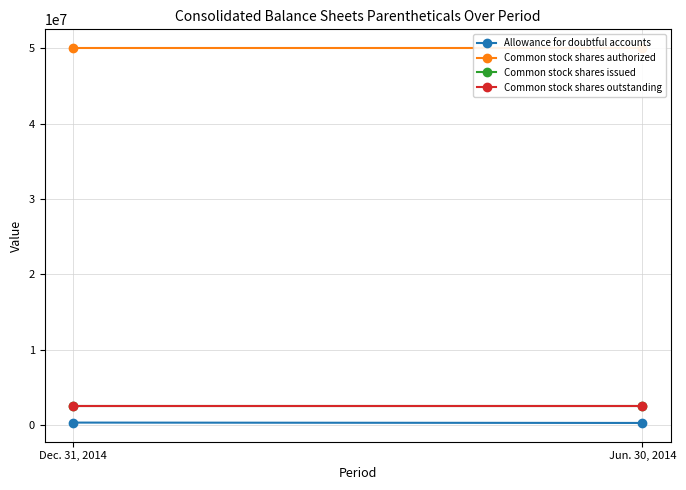

What is the difference between the maximum and minimum values in the Allowance for doubtful accounts series?

47795